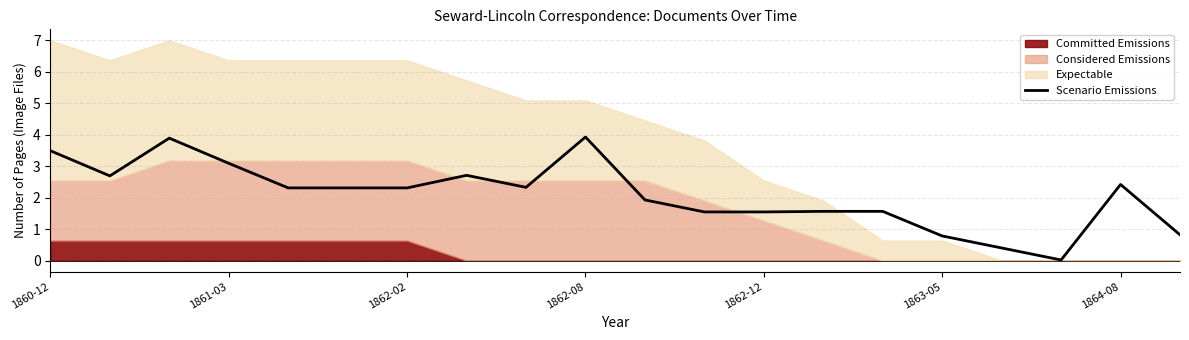

What is the ratio of the value at 10 to the value at 11?

1.2